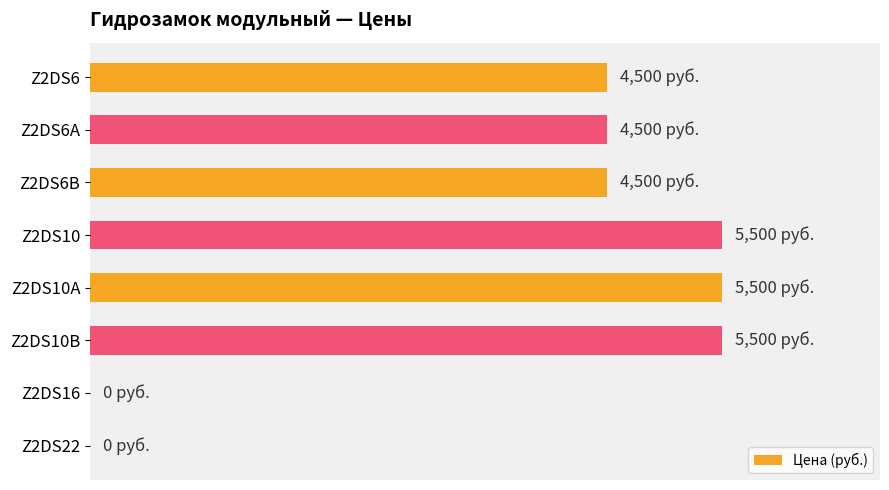

What is the average value?

3750